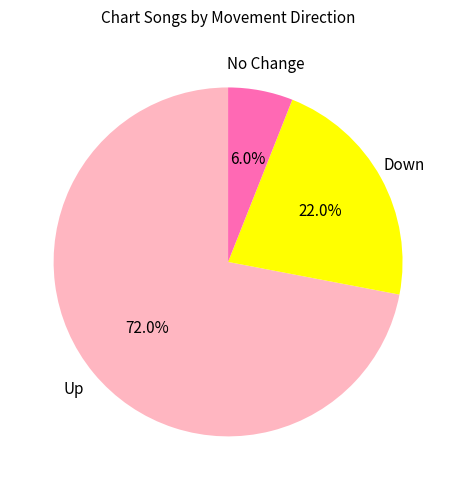

Combined, do No Change and Down account for over 50%?

No